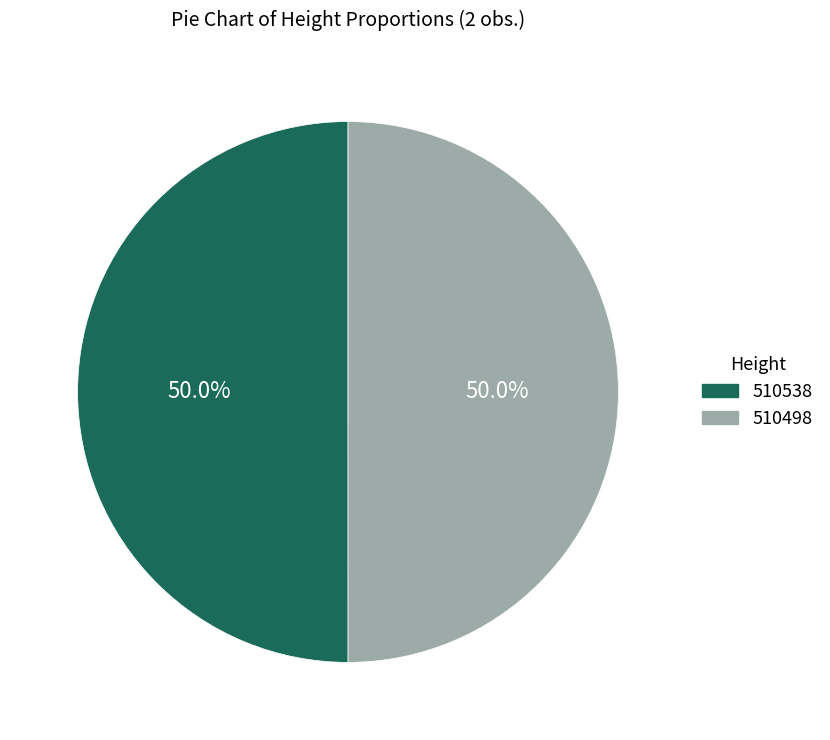

To the nearest percent, what portion does 510498 represent?

50%